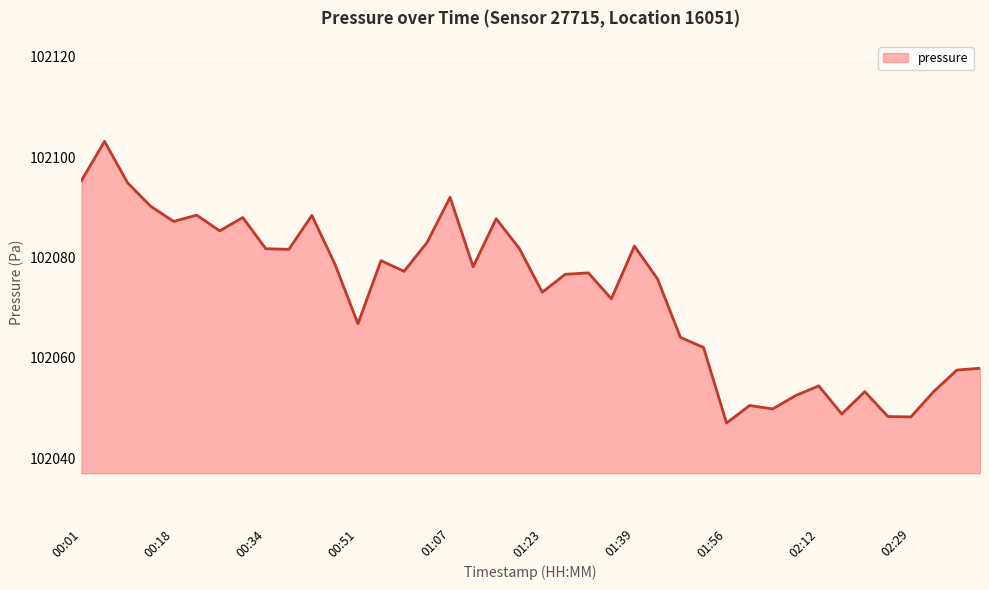

What is the minimum value shown in the chart?

102047.0